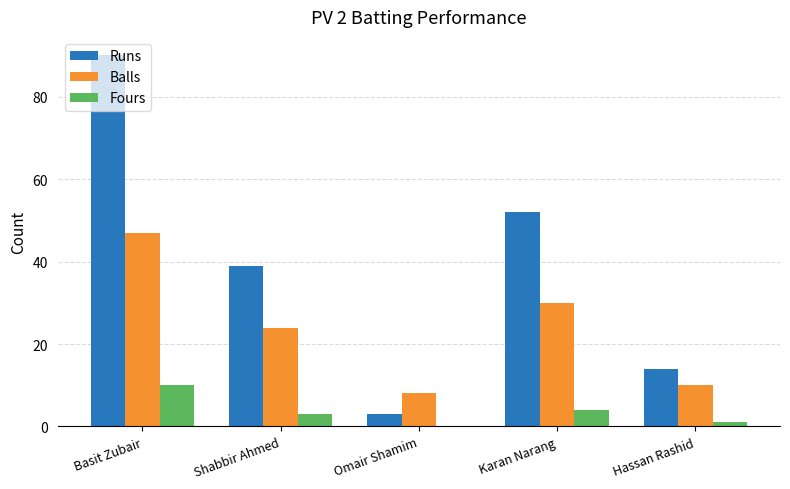

What is the average value of the Balls series?

24